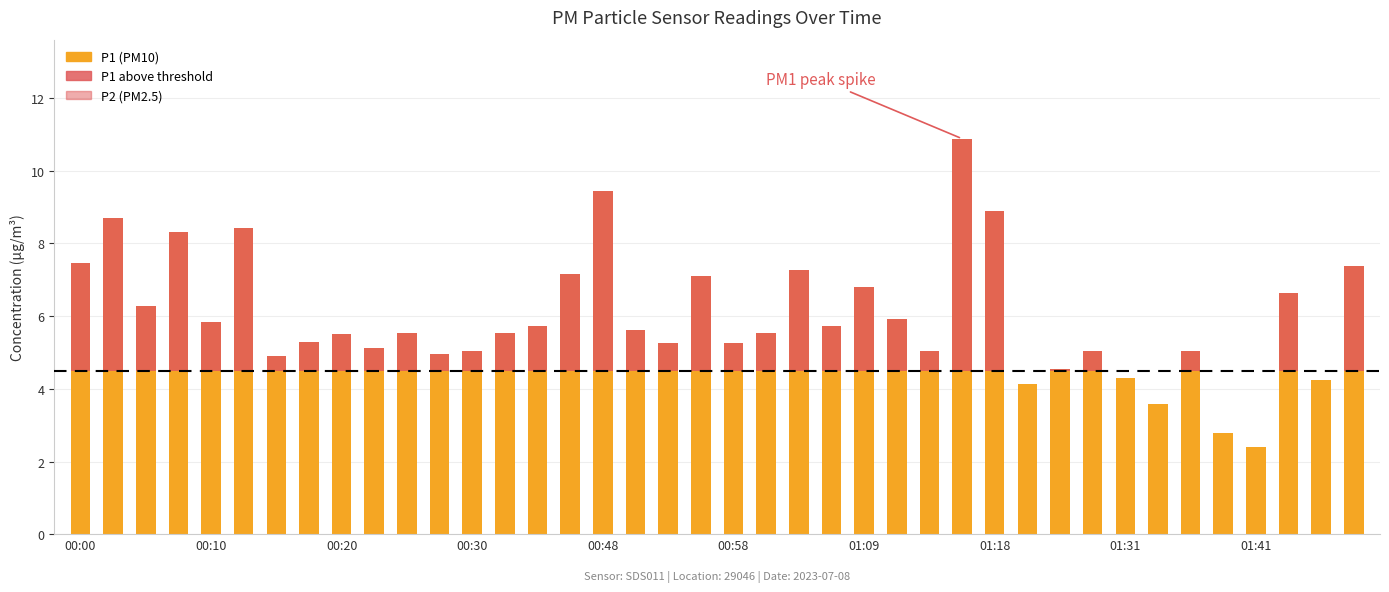

Is the value of P1 above threshold at 00:30 greater than the value of P1 at 00:00?

No